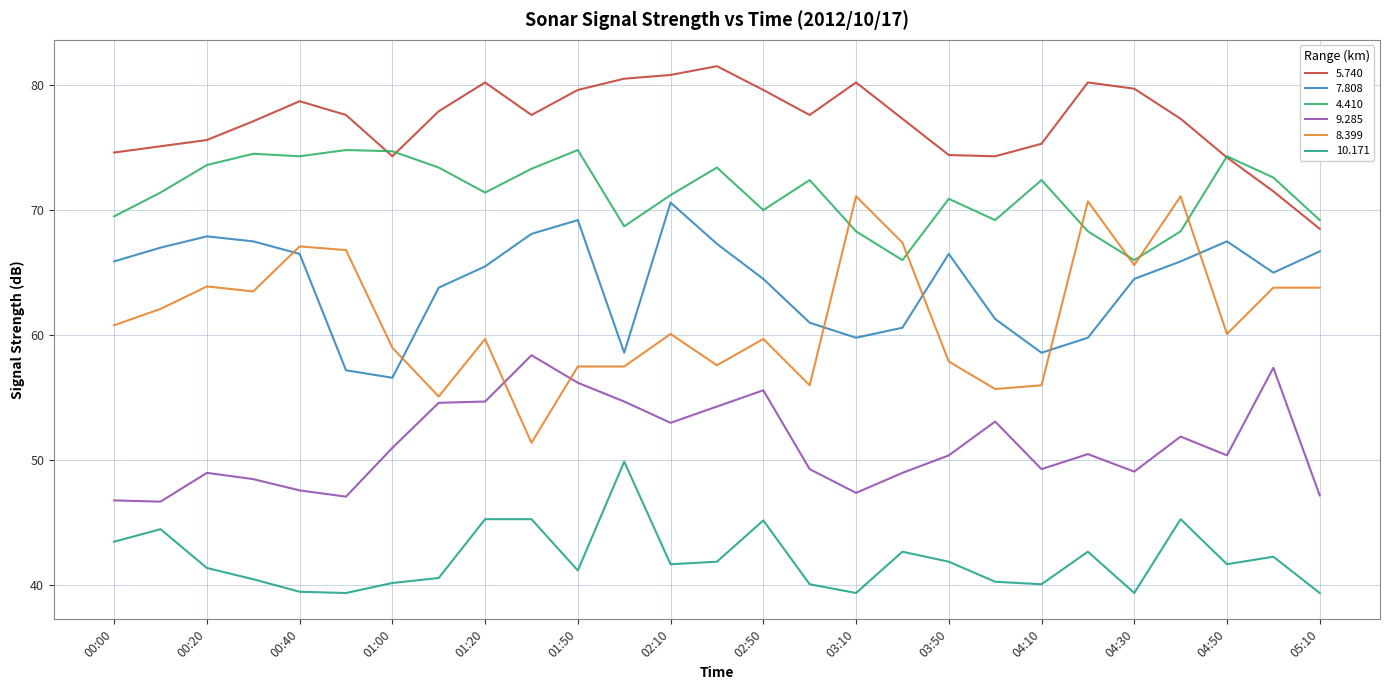

Which series has the largest total across all categories?

5.740